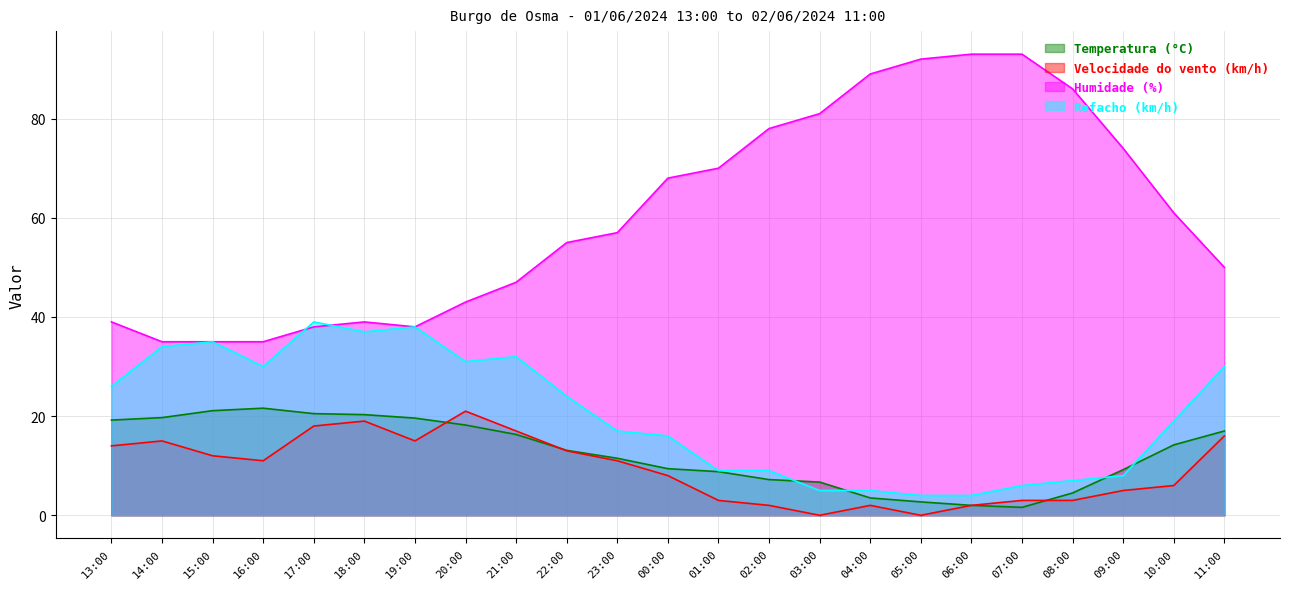

How many data points in Temperatura (°C) are above 13?

12